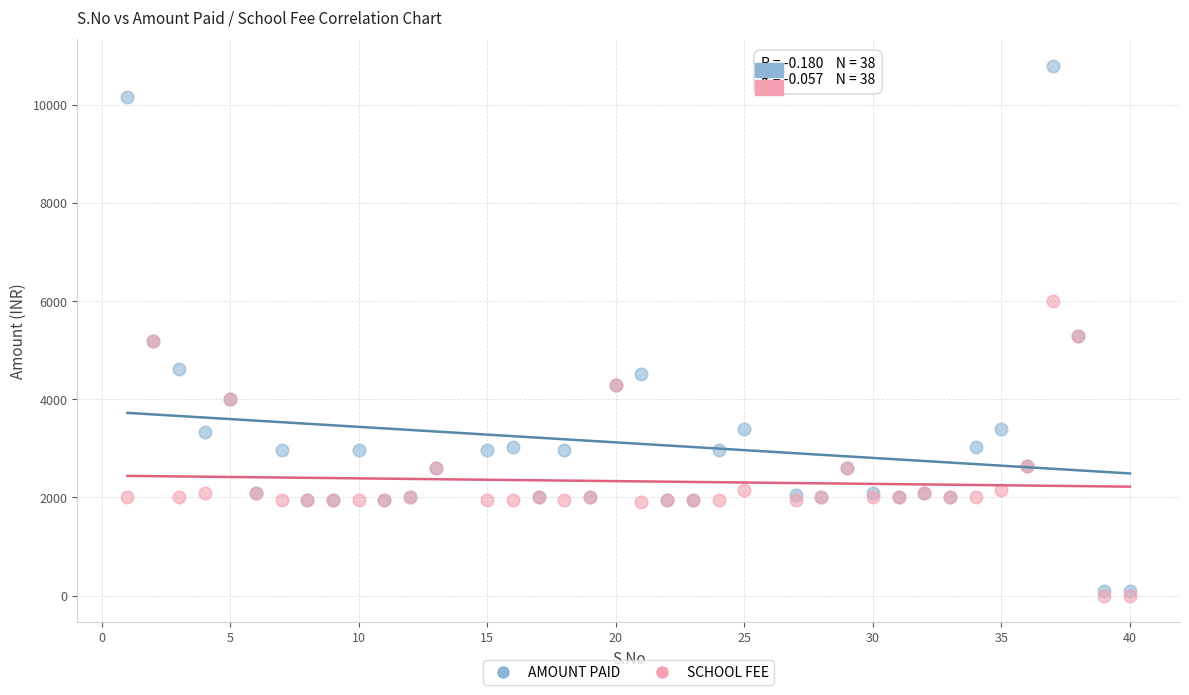

Which series has the widest spread of Y values?

AMOUNT PAID